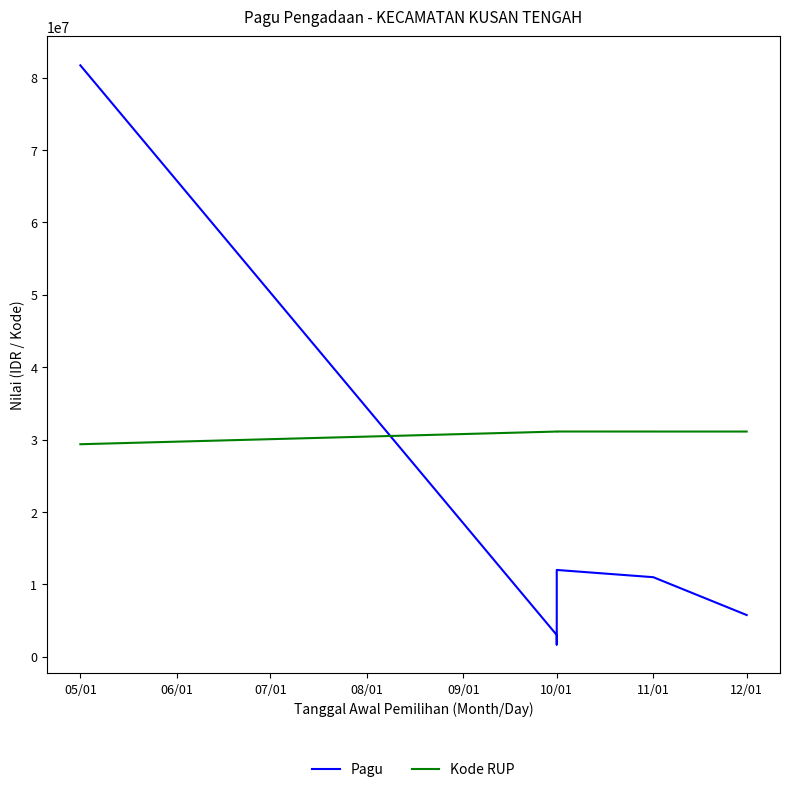

How many lines are shown in the chart?

2